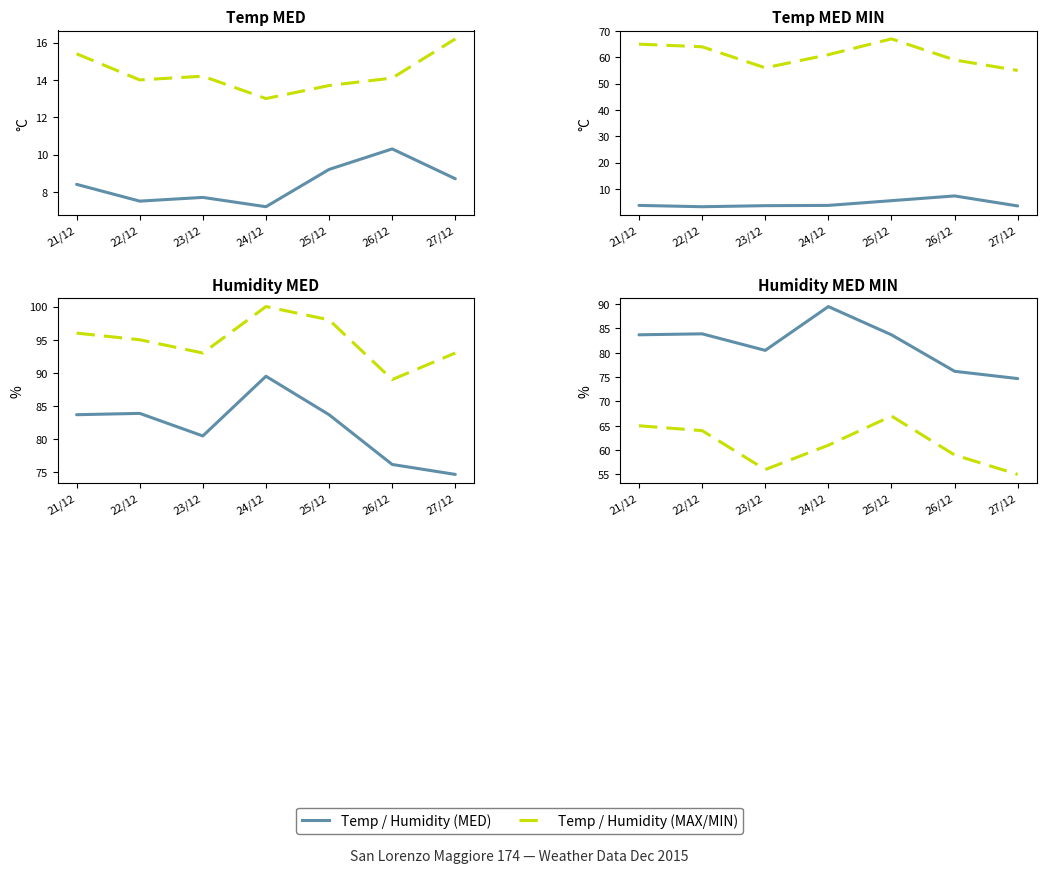

Which series has the largest range (max minus min)?

Solid Series